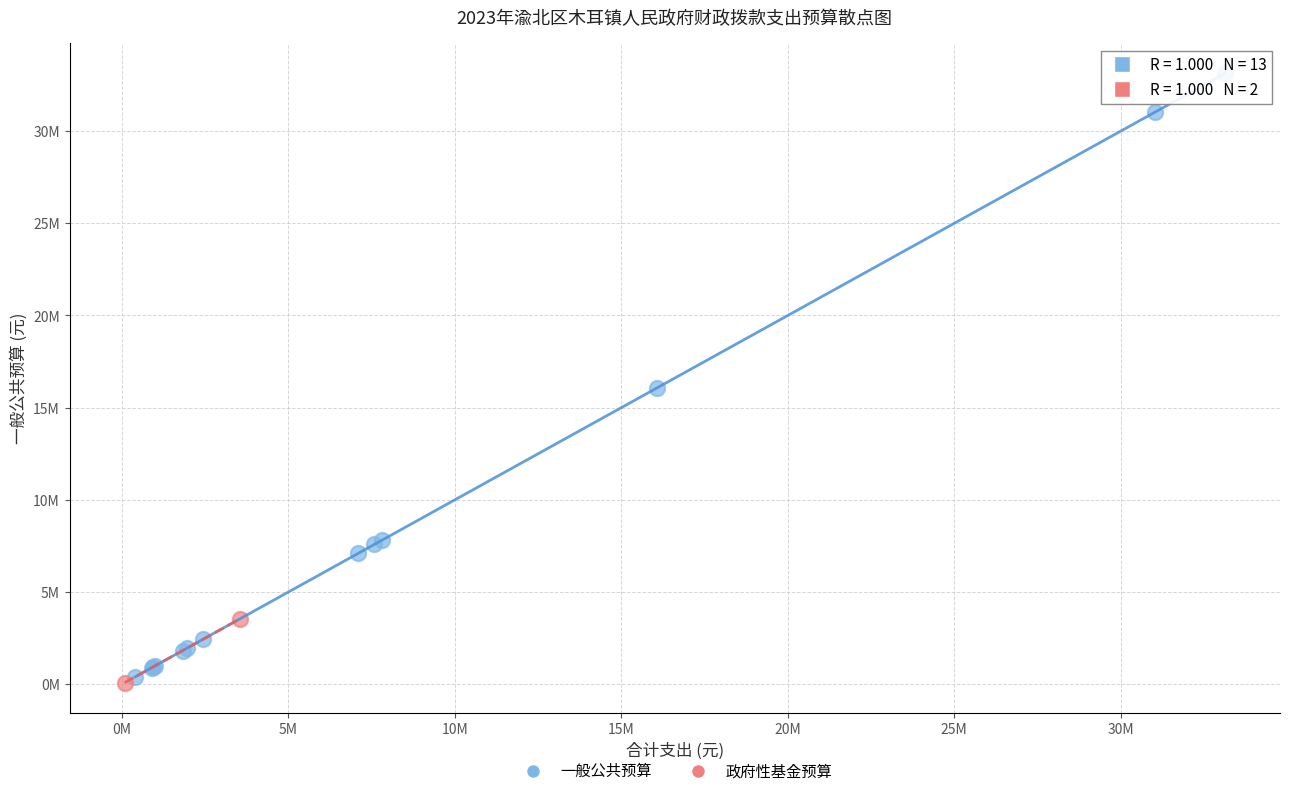

What are all the series names shown in the legend?

一般公共预算, 政府性基金预算